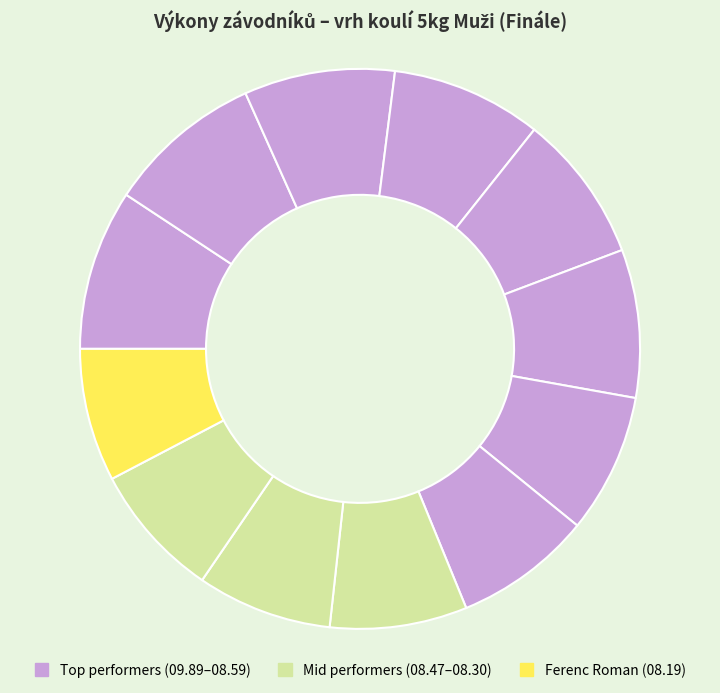

What is the smallest slice in the pie chart?

Ferenc Roman